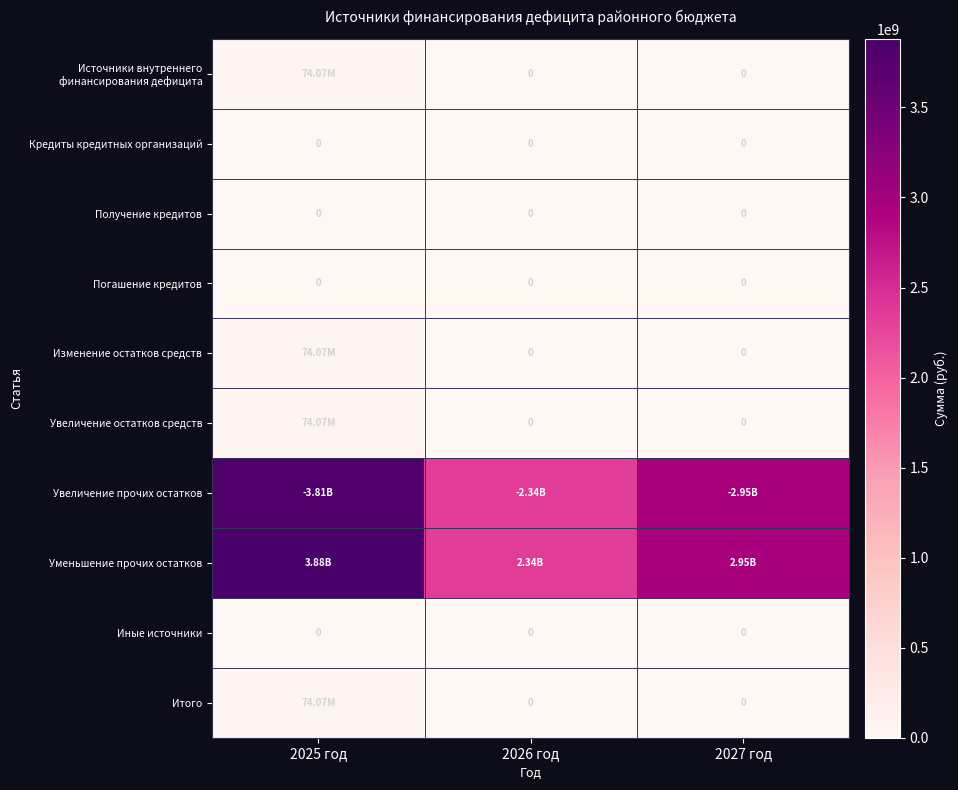

What is the sum of the Уменьшение прочих остатков values at 2027 год and 2026 год?

5296025989.6